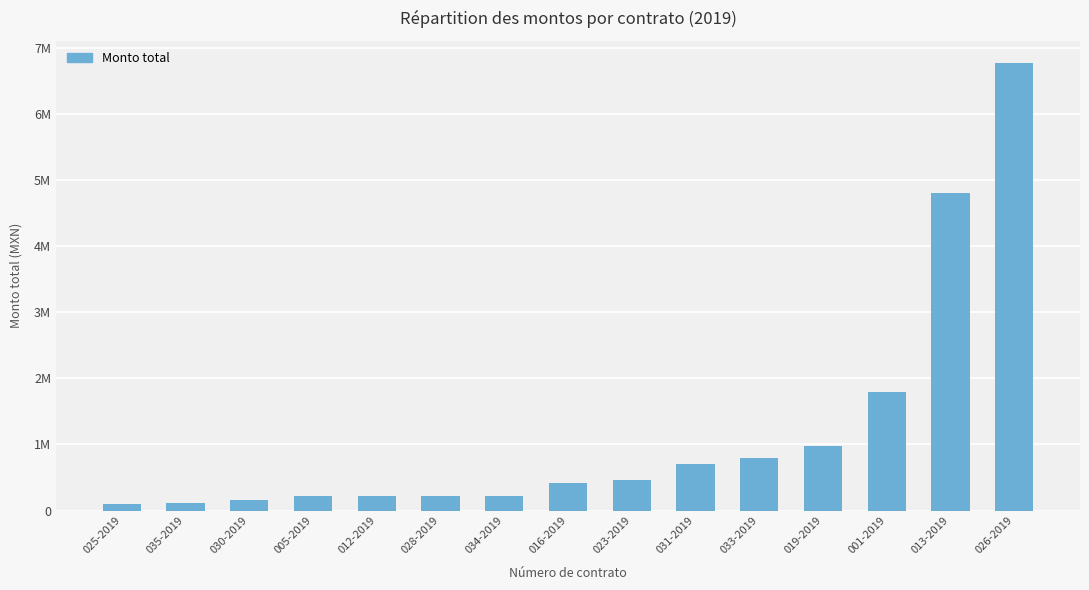

How many distinct data groups are displayed?

1